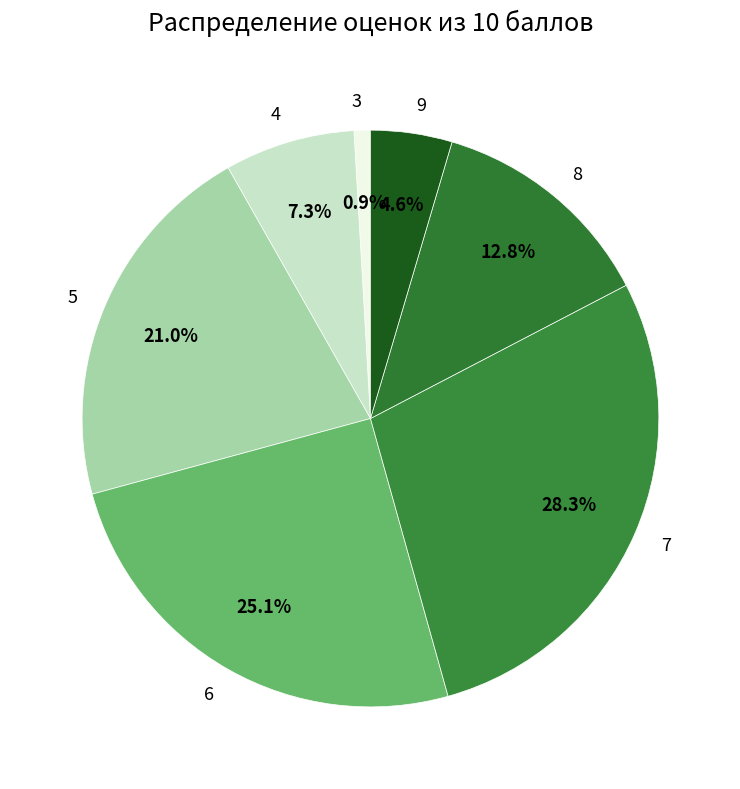

To the nearest percent, what is the difference between the largest and smallest slice percentages?

27%